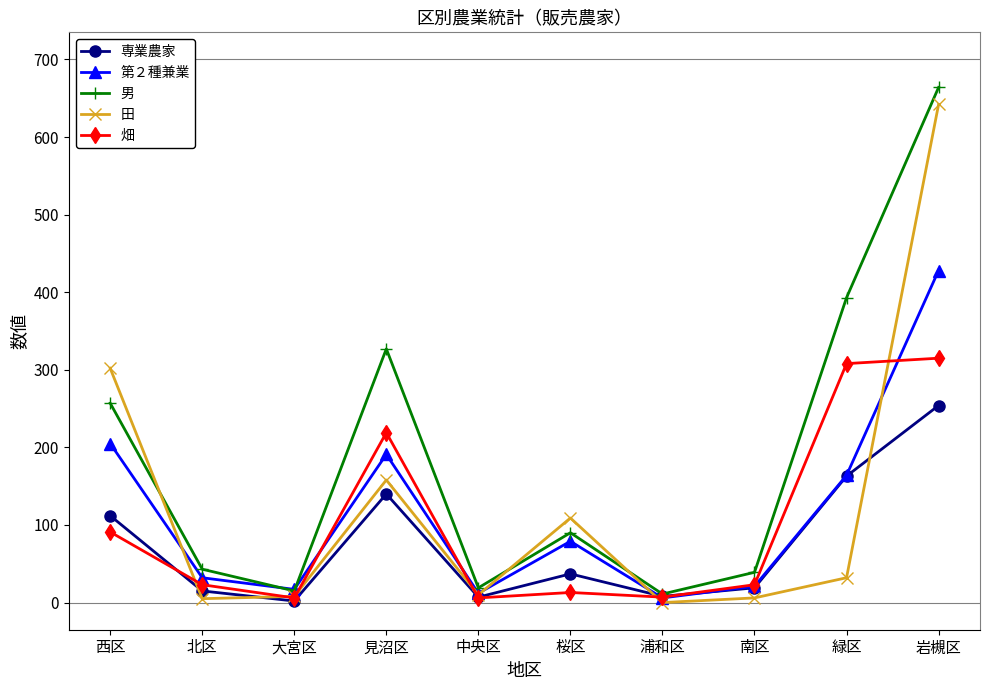

In 男, how many points are lower than both neighbors (excluding endpoints)?

3